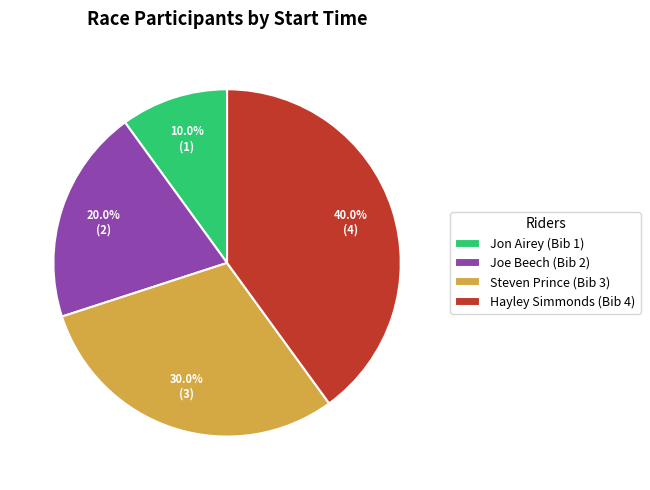

Approximately how many times larger is the value at Steven Prince (Bib 3) compared to Jon Airey (Bib 1)?

3.0